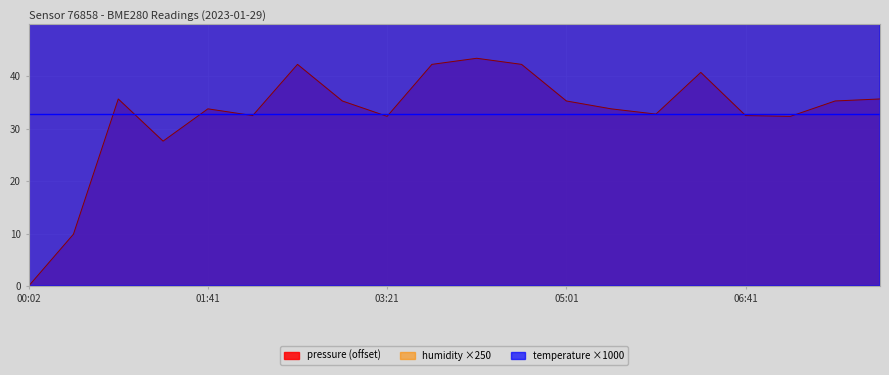

What are all the series names shown in the legend?

pressure, humidity, temperature